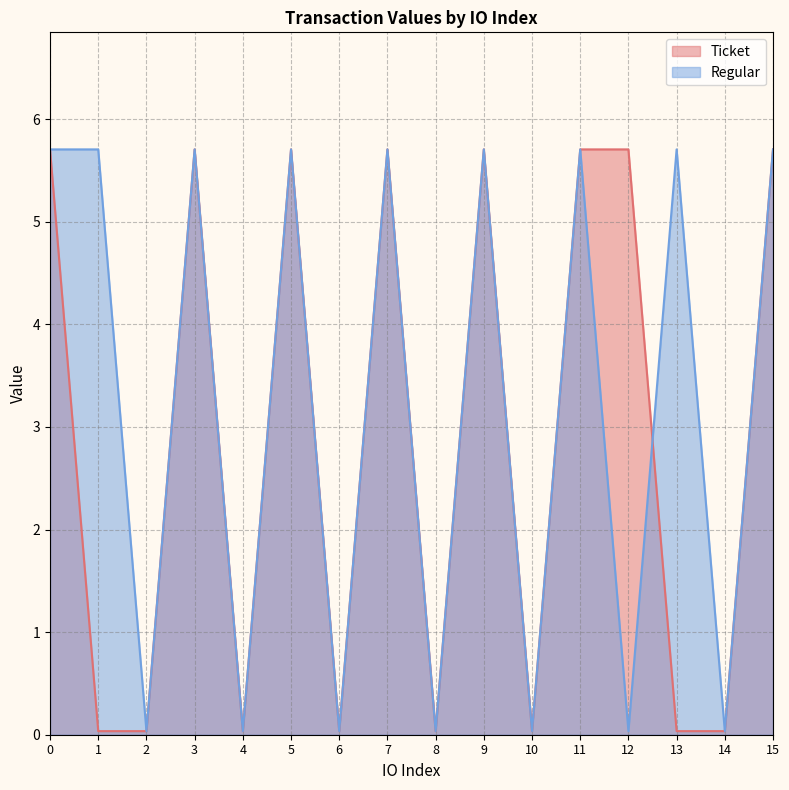

Is the value of Regular at 6 greater than the value of Ticket at 15?

No